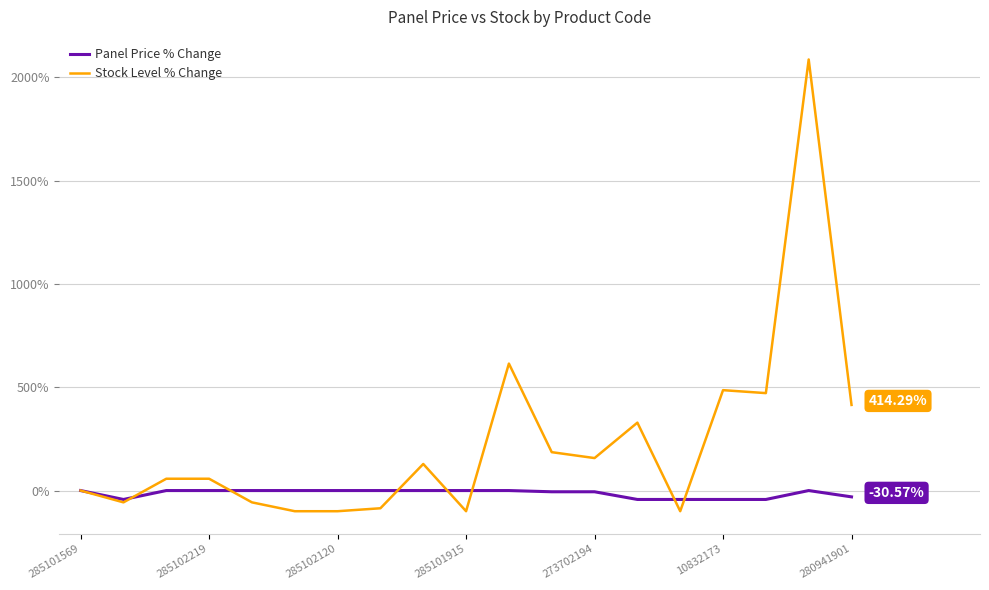

How many categories are shown in the chart?

19